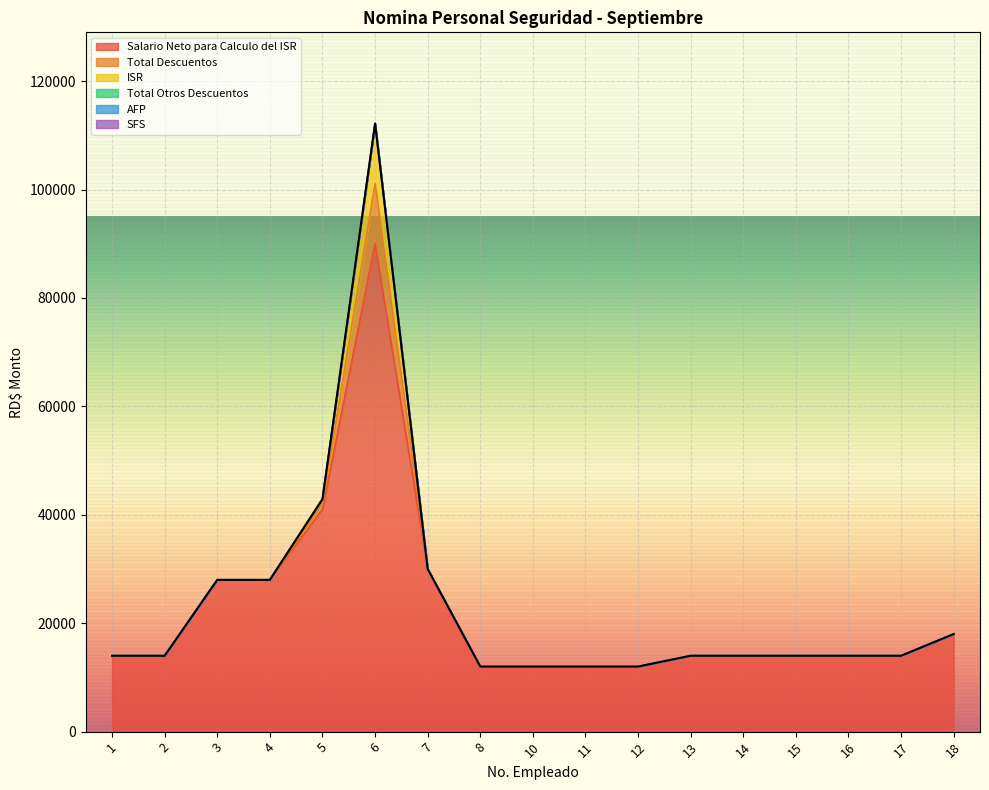

How many lines are shown in the chart?

6